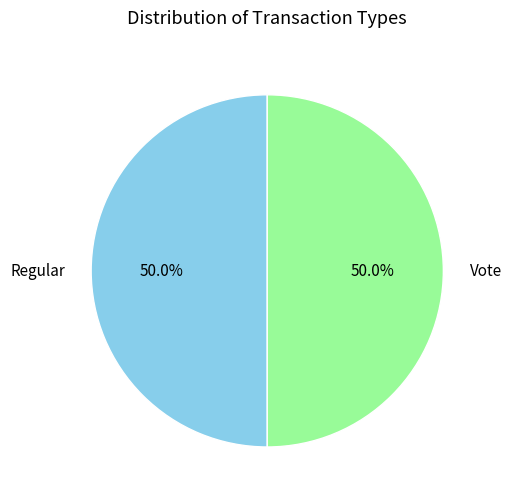

Approximately how many times larger is the value at Vote compared to Regular?

1.0